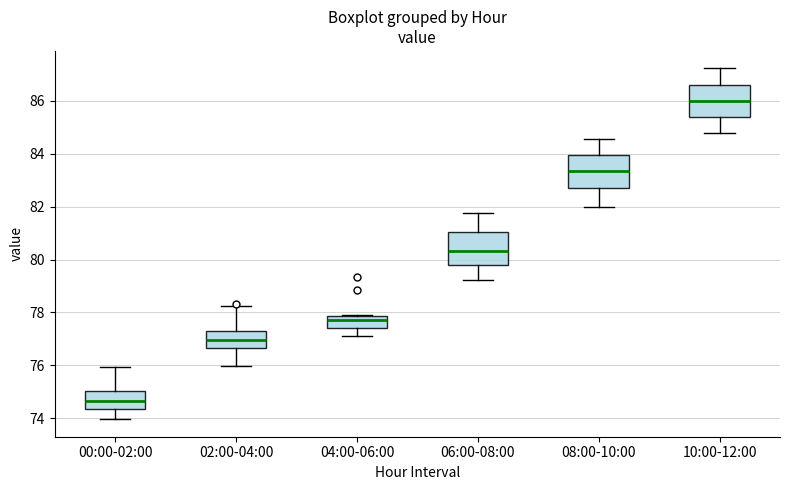

Where does the upper whisker of the box for 00:00-02:00 end on the y-axis? The values are not printed on the chart, so give them approximately, as read against the axis.

76.0